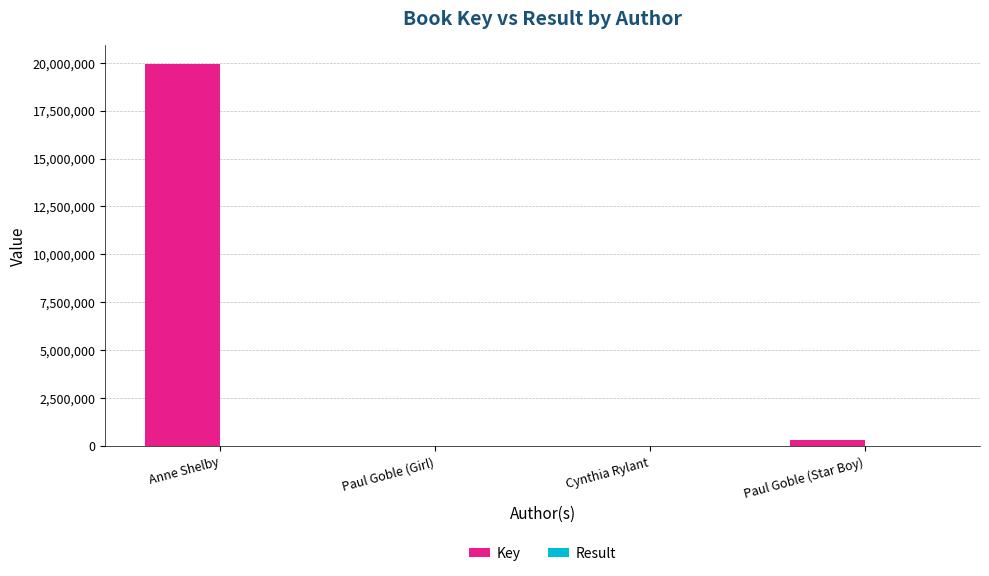

Between Anne Shelby and Paul Goble (Girl), which series saw the biggest shift?

Key